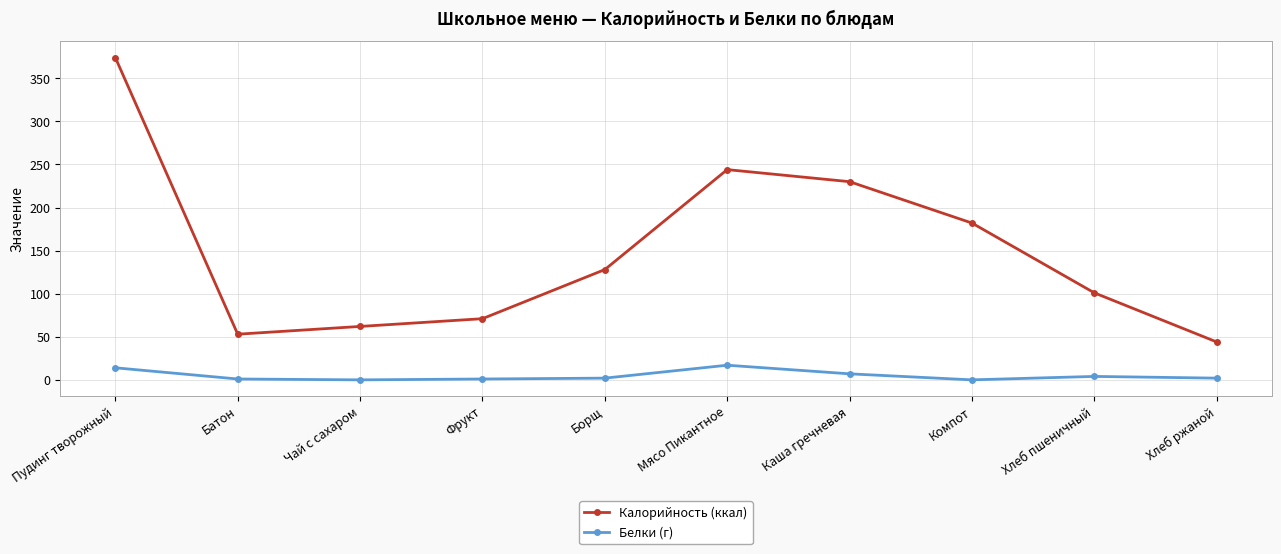

What is the difference between the highest and lowest values at Фрукт?

70